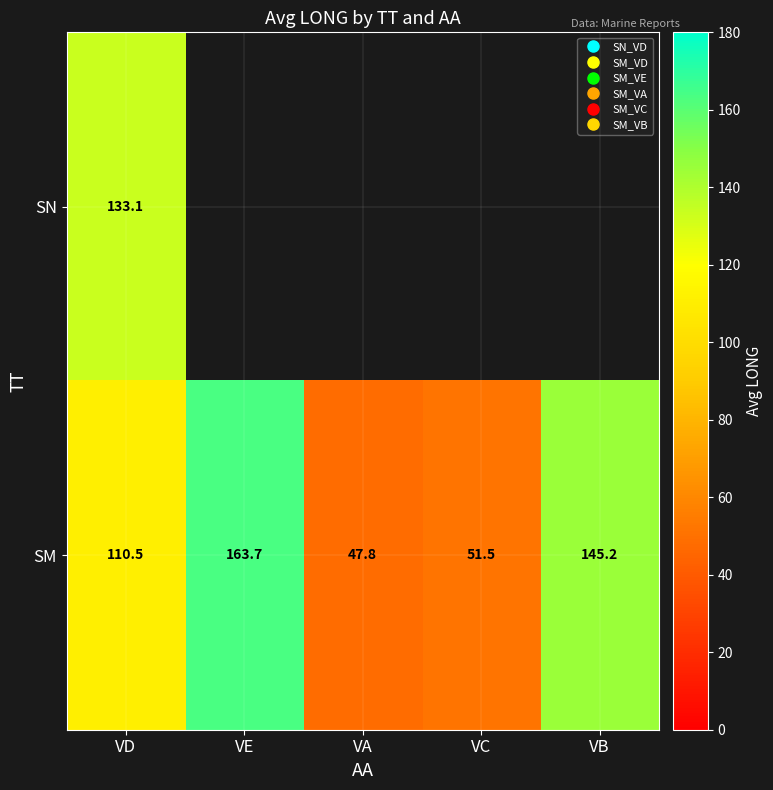

At VD, list the series in order from largest to smallest.

SN, SM